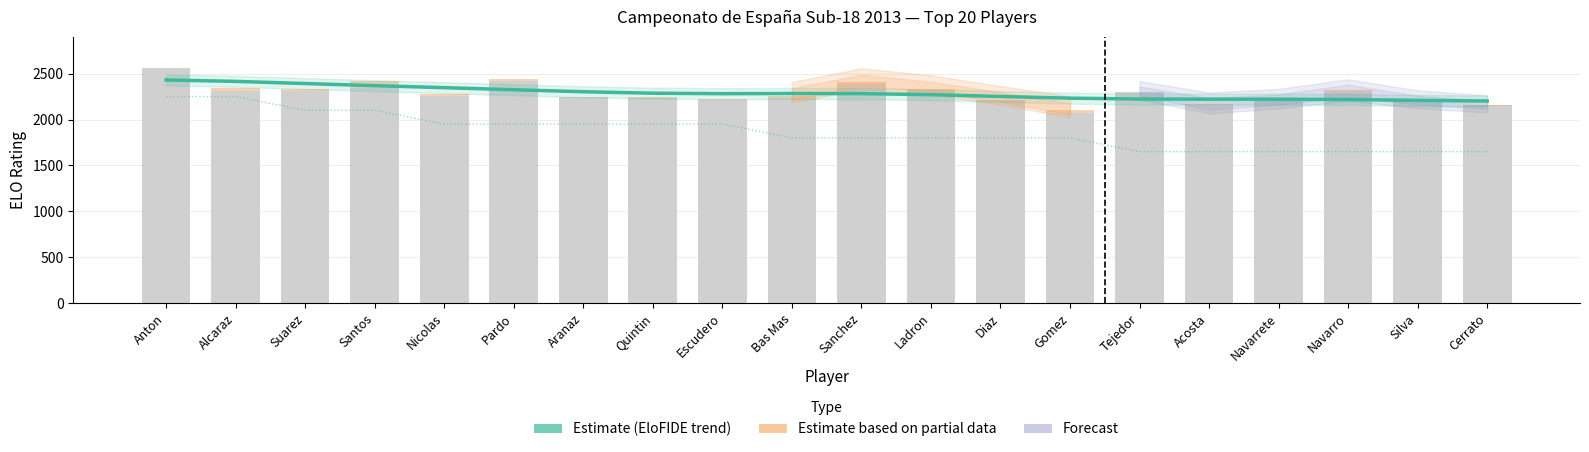

What is the highest value of the EloN series?

2559.0